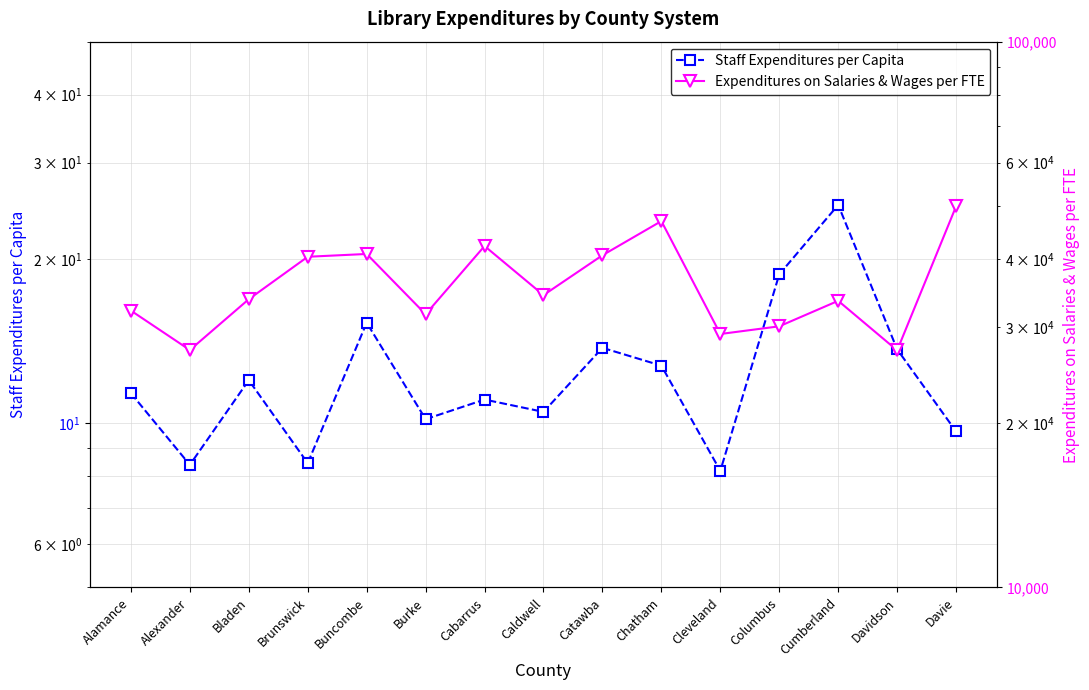

Rank the series by their maximum value, from highest to lowest.

Expenditures on Salaries & Wages per FTE, Staff Expenditures per Capita